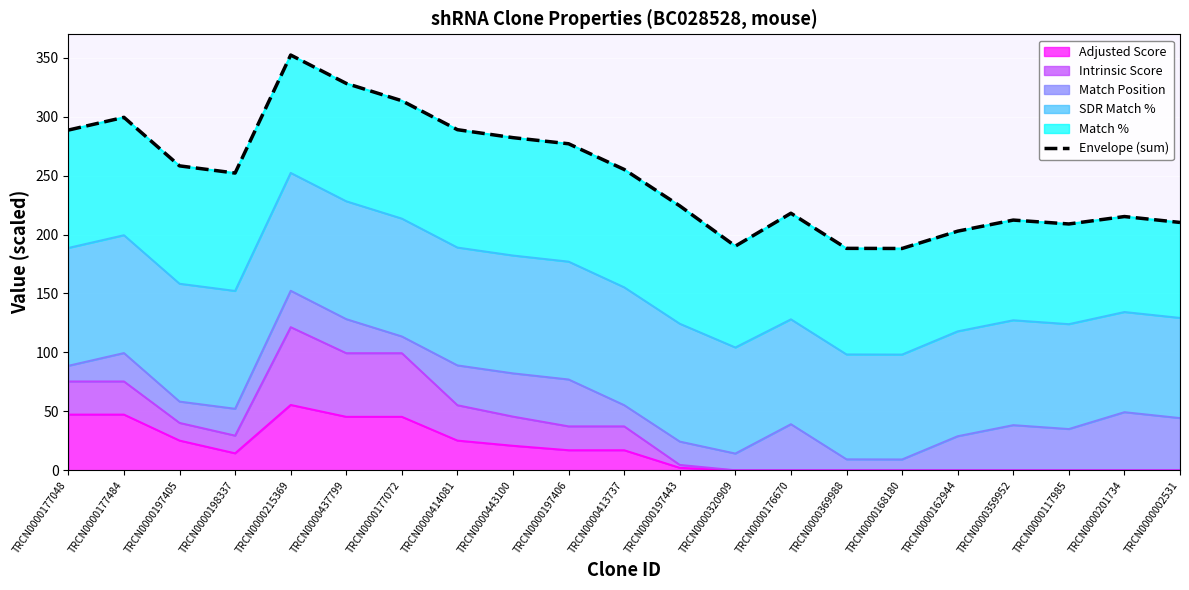

The value at TRCN0000168180 is 324.8. True or false?

False